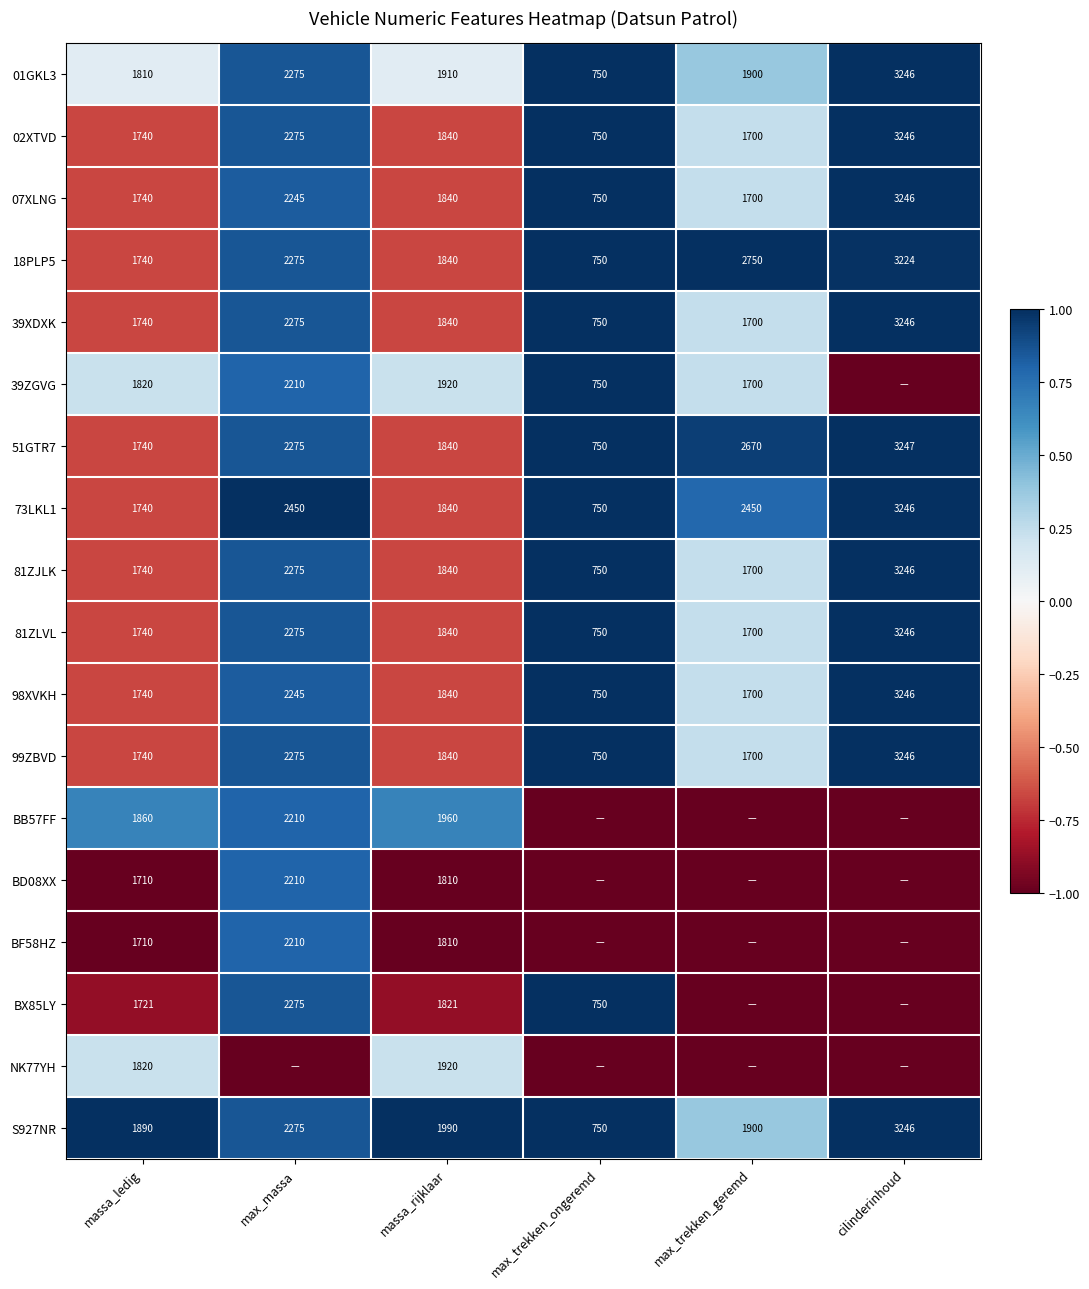

List the labels in order of 99ZBVD value, largest first.

cilinderinhoud, max_massa, massa_rijklaar, massa_ledig, max_trekken_geremd, max_trekken_ongeremd